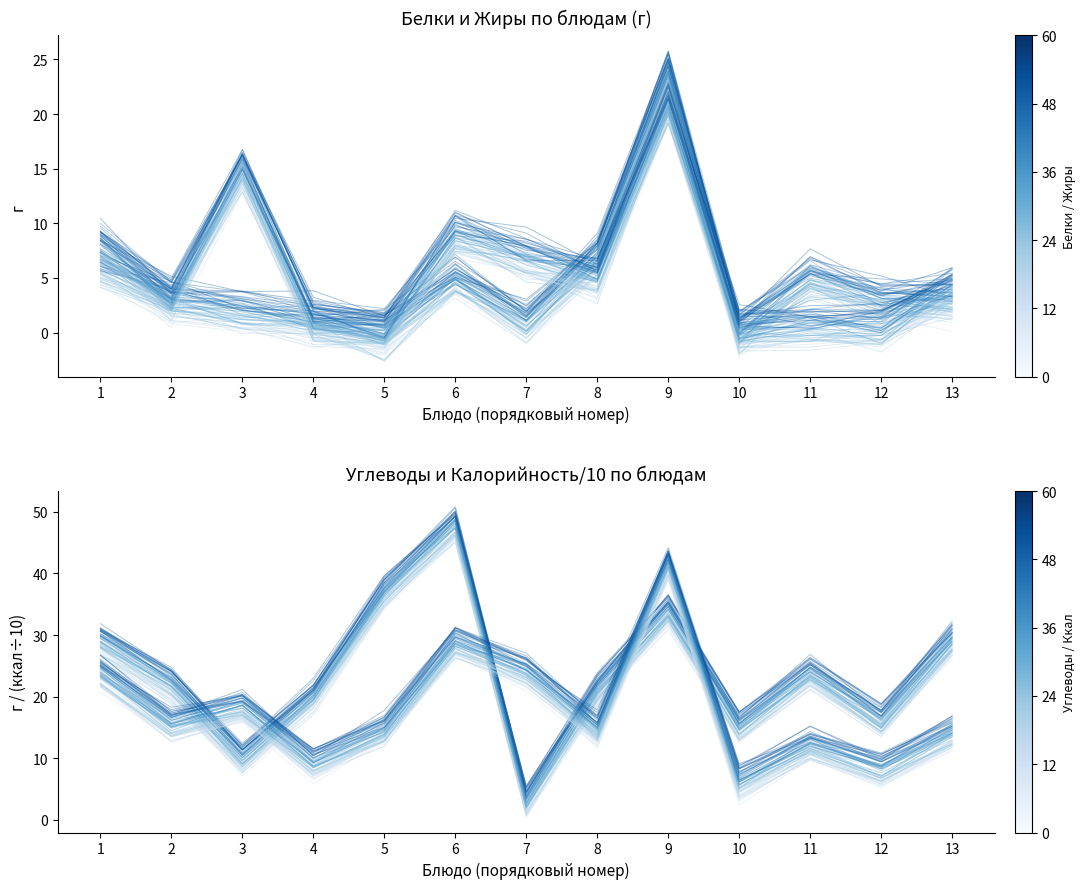

Reading left to right, list all the values displayed in this chart.

Белки: 1=6.5	2=2.7	3=1.9	4=0.7	5=0.3	6=5.1	7=2.0	8=6.3	9=24.2	10=0.3	11=4.8	12=3.4	13=2.1
Жиры: 1=8.4	2=2.7	3=16.1	4=0.3	5=-0.3	6=8.4	7=6.9	8=5.6	9=21.8	10=0.3	11=0.3	12=0.3	13=3.6
Углеводы: 1=29.4	2=22.5	3=10.4	4=19.9	5=37.1	6=48.6	7=2.6	8=21.2	9=33.1	10=15.3	11=23.8	12=15.4	13=29.4
Калорийность/10: 1=23.7	2=15.0	3=17.1	4=8.5	5=13.7	6=29.1	7=23.7	8=14.8	9=42.1	10=5.7	11=11.6	12=8.6	13=14.1